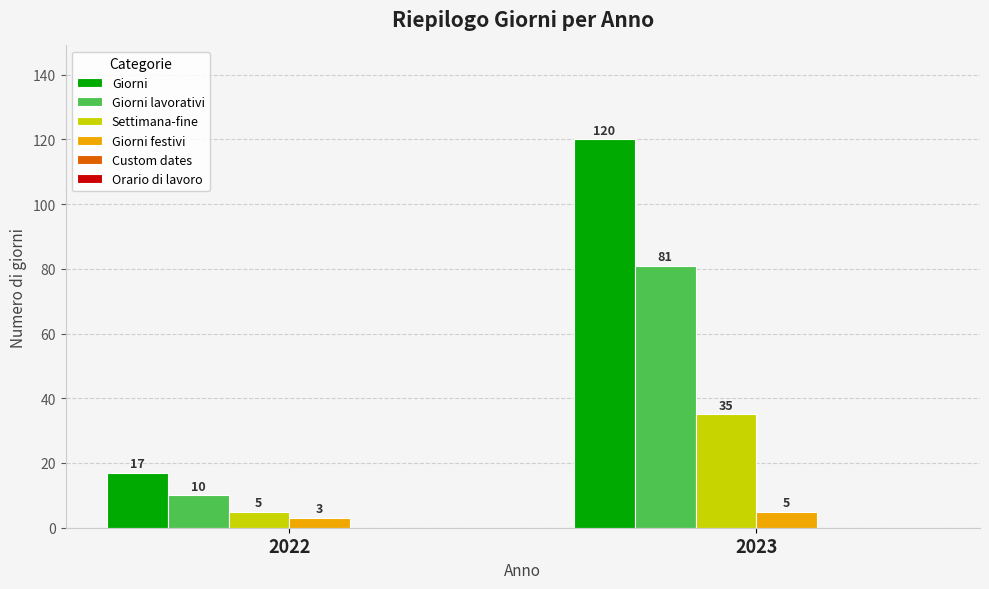

The value of Settimana-fine at 2023 is 35. True or false?

True